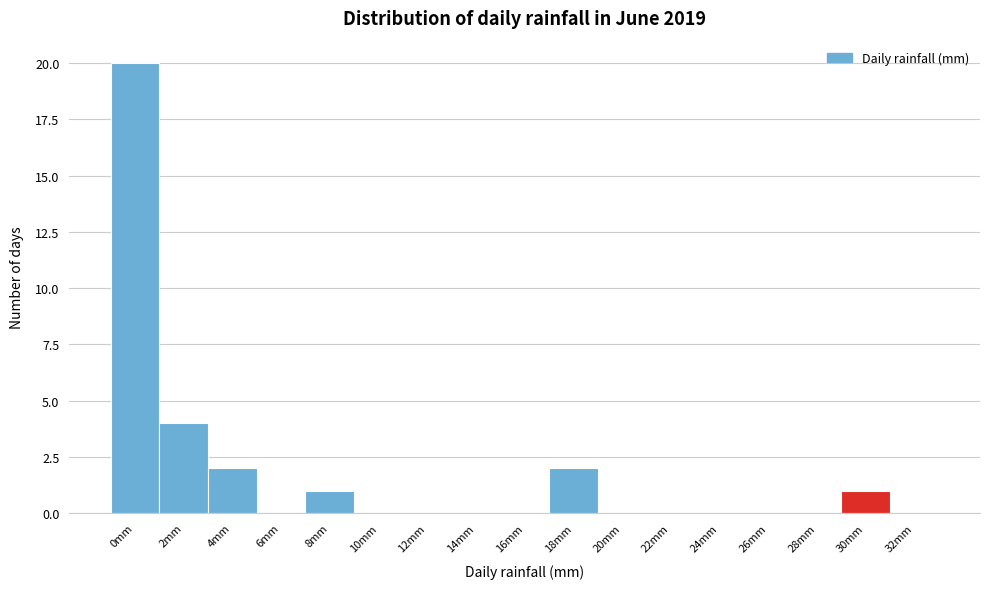

Reading left to right, list all the values displayed in this chart.

0mm=20	2mm=4	4mm=2	6mm=0	8mm=1	10mm=0	12mm=0	14mm=0	16mm=0	18mm=2	20mm=0	22mm=0	24mm=0	26mm=0	28mm=0	30mm=1	32mm=0